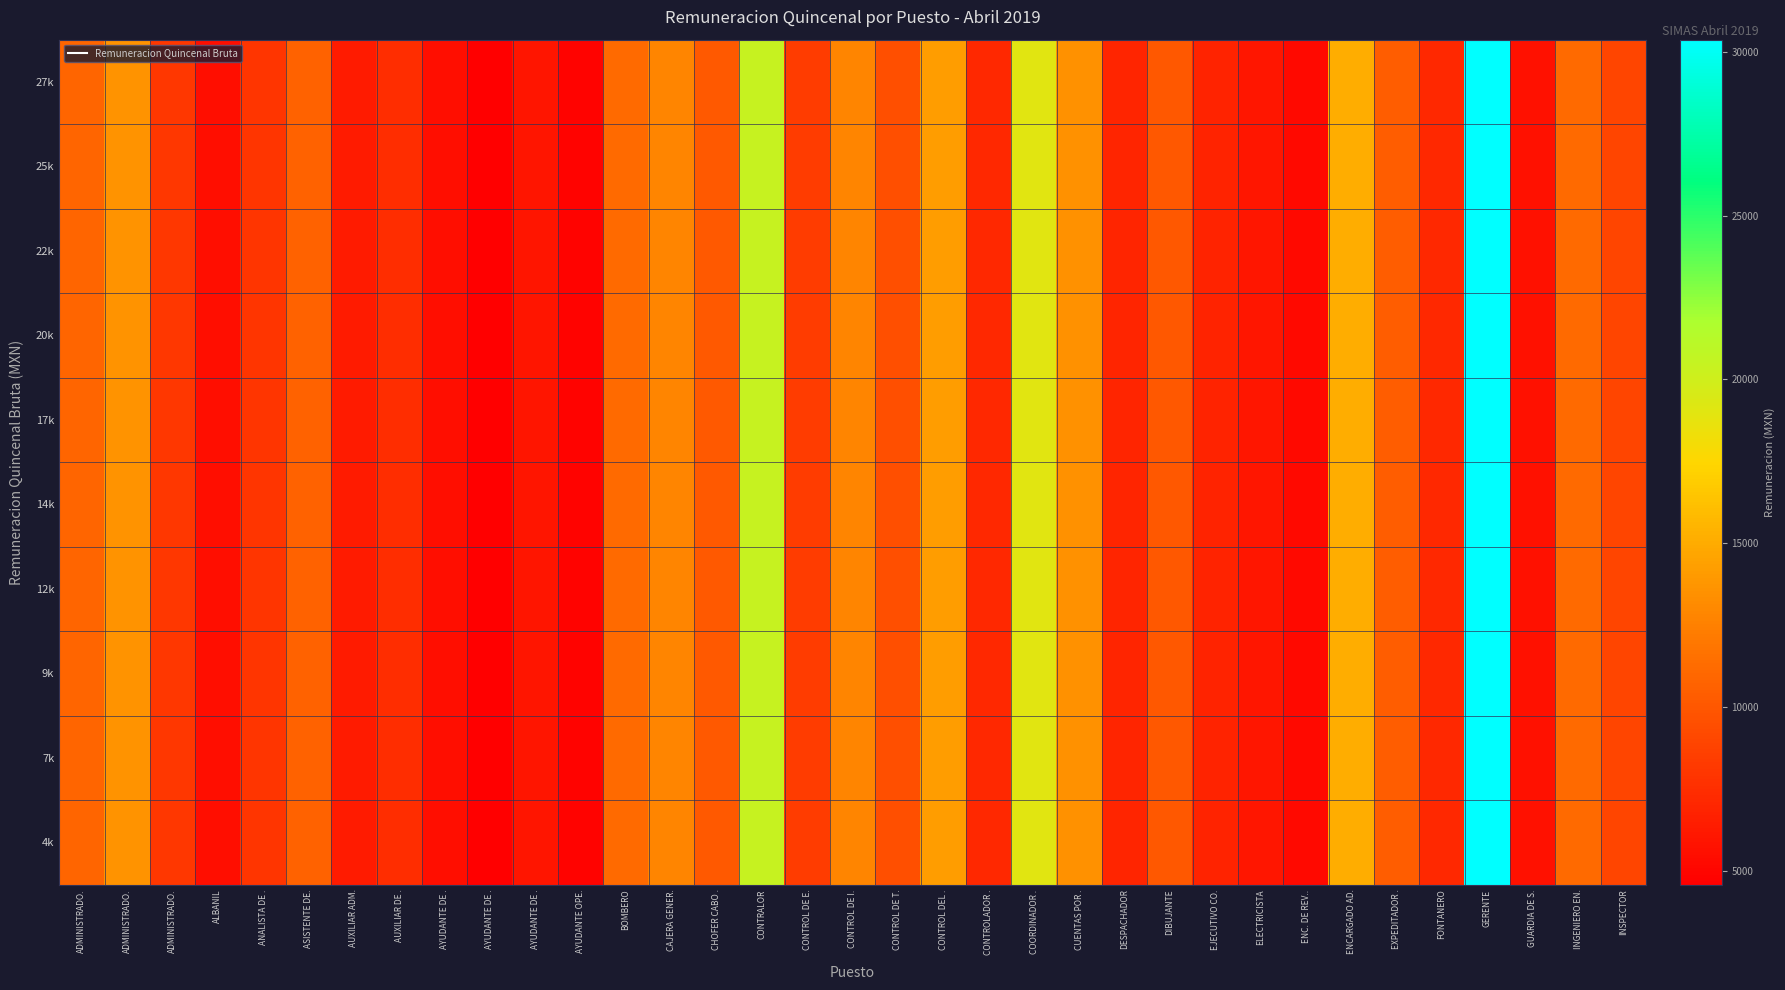

Between CHOFER CABO . and CONTROL DE I., which series saw the biggest shift?

4k